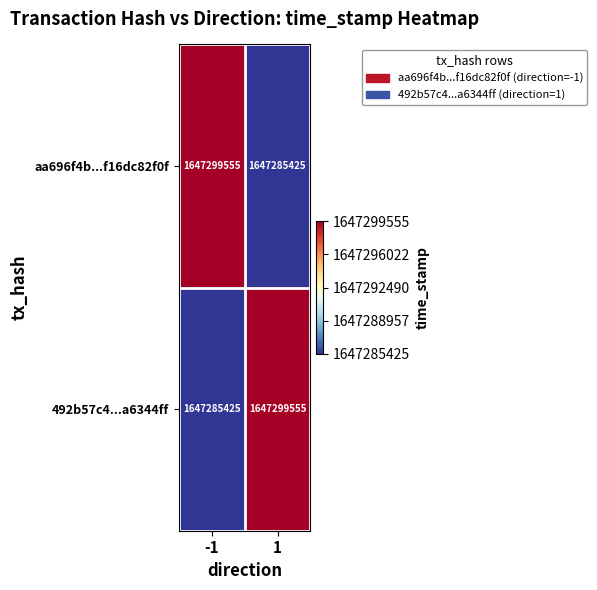

What is the sum of the aa696f4b...f16dc82f0f values at 1 and -1?

3294584980